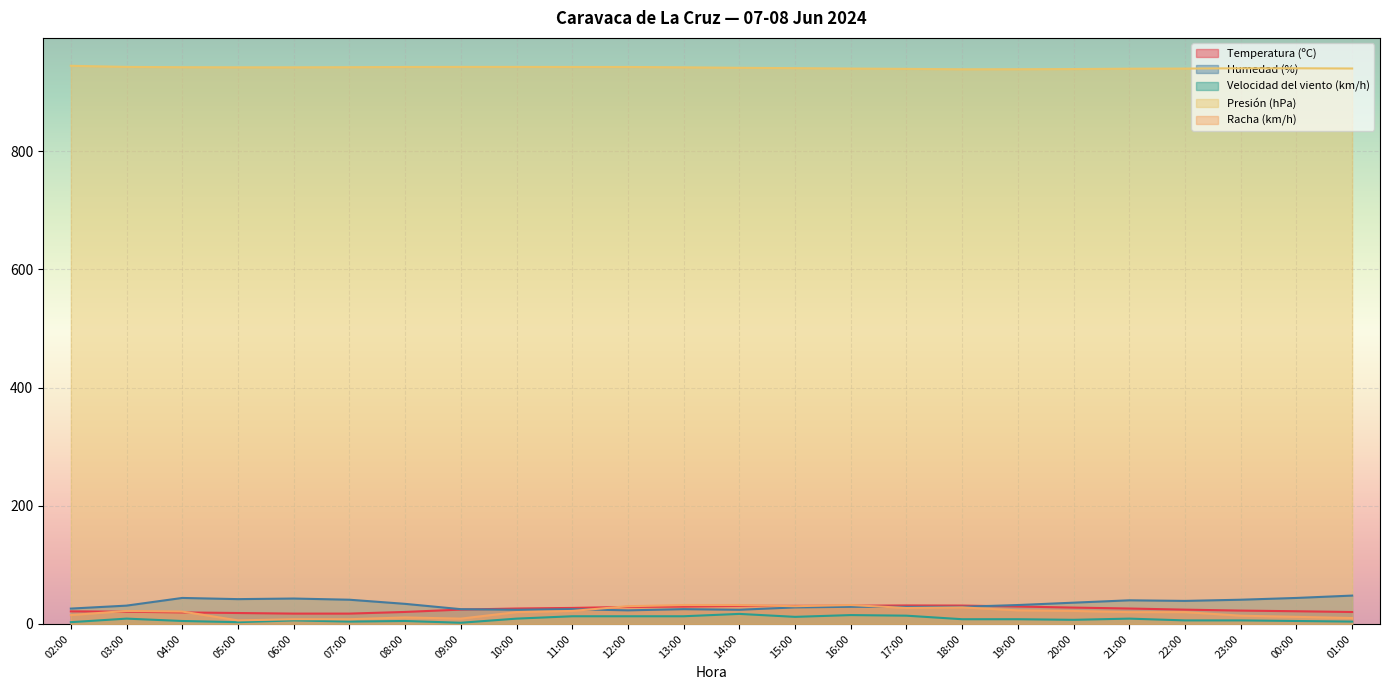

List the series in order of their peak value, lowest first.

Velocidad del viento (km/h), Temperatura (ºC), Racha (km/h), Humedad (%), Presión (hPa)